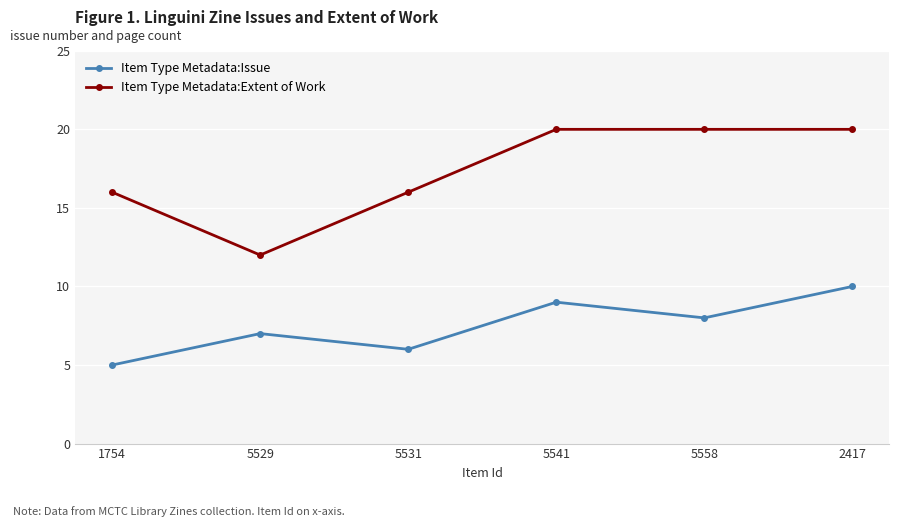

Where is the first local minimum for Item Type Metadata:Extent of Work?

5529